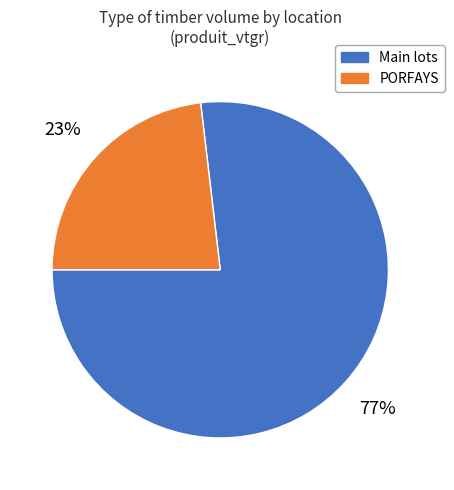

Is there a majority slice in this chart?

Yes